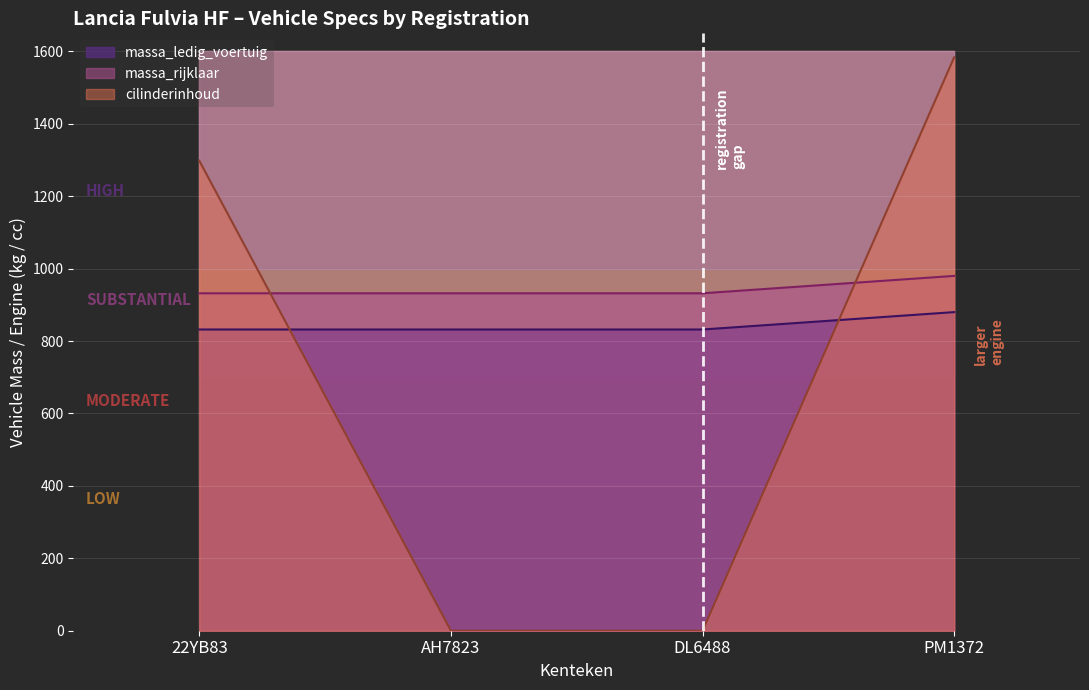

Between which two adjacent categories do cilinderinhoud and massa_rijklaar first intersect?

22YB83 and AH7823